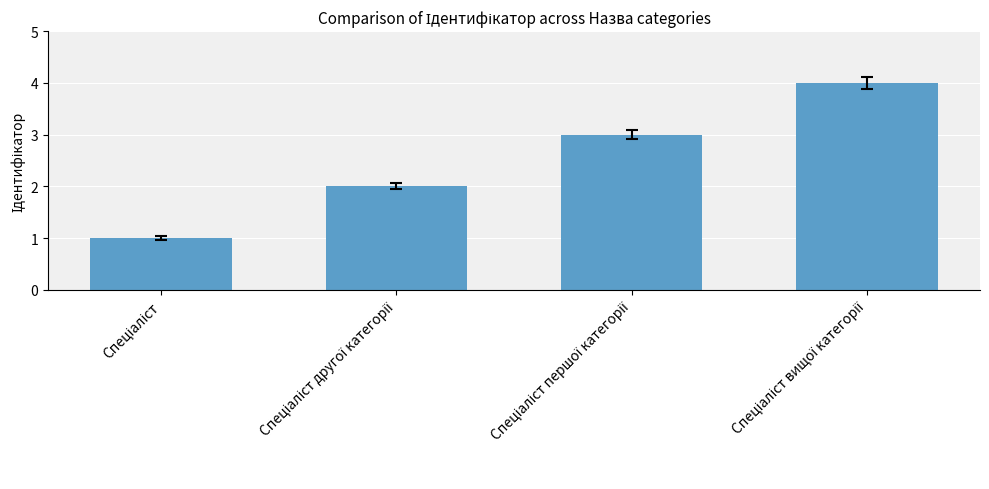

Reading left to right, what are all the values shown in this chart?

1	2	3	4